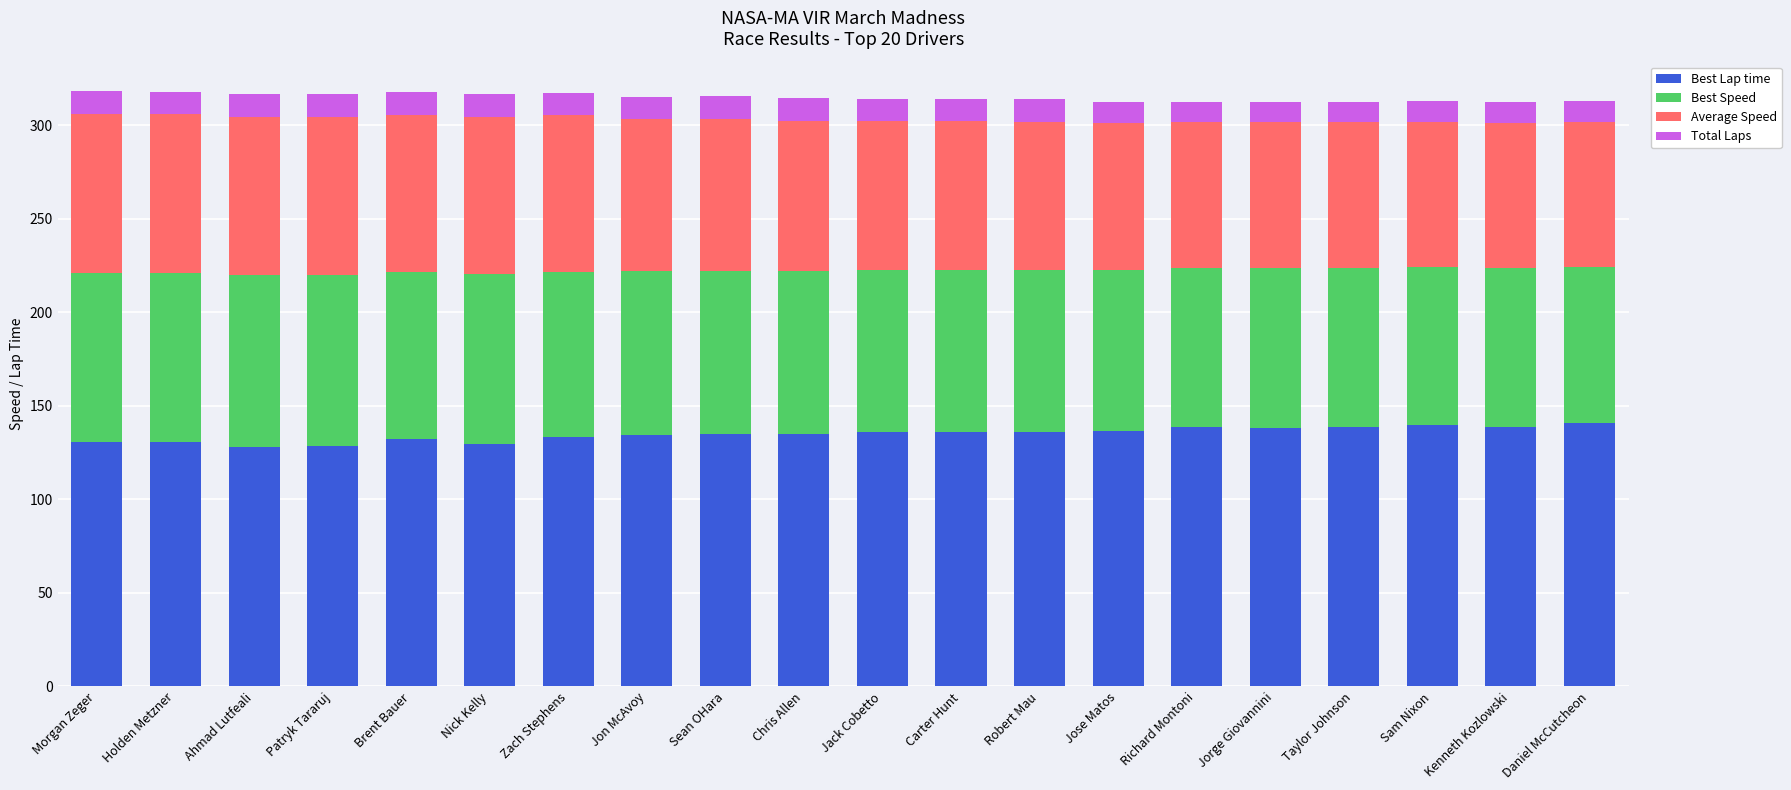

What is the total value across all series at Jorge Giovannini?

312.4